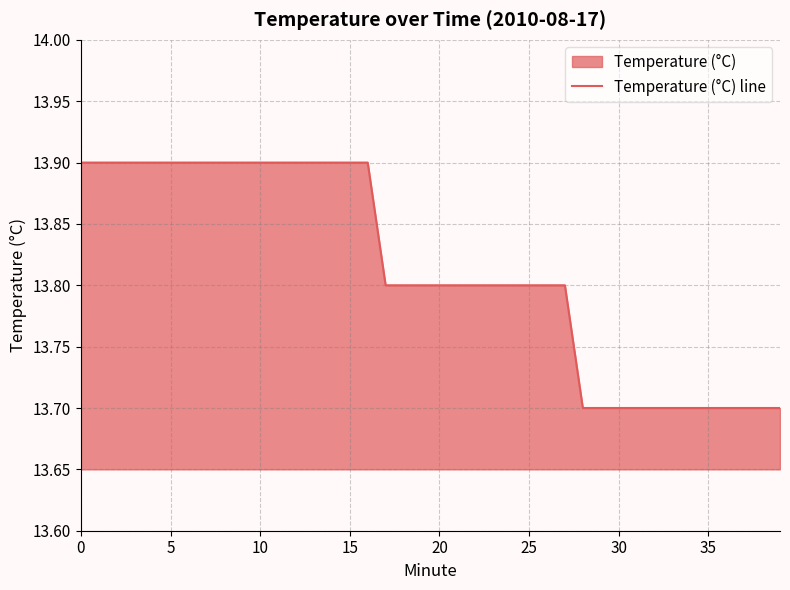

Between 23 and 19, which is larger?

23